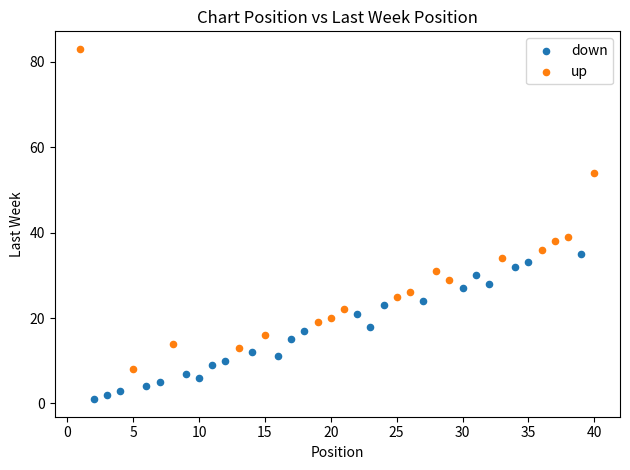

Which series reaches the maximum Y coordinate?

up